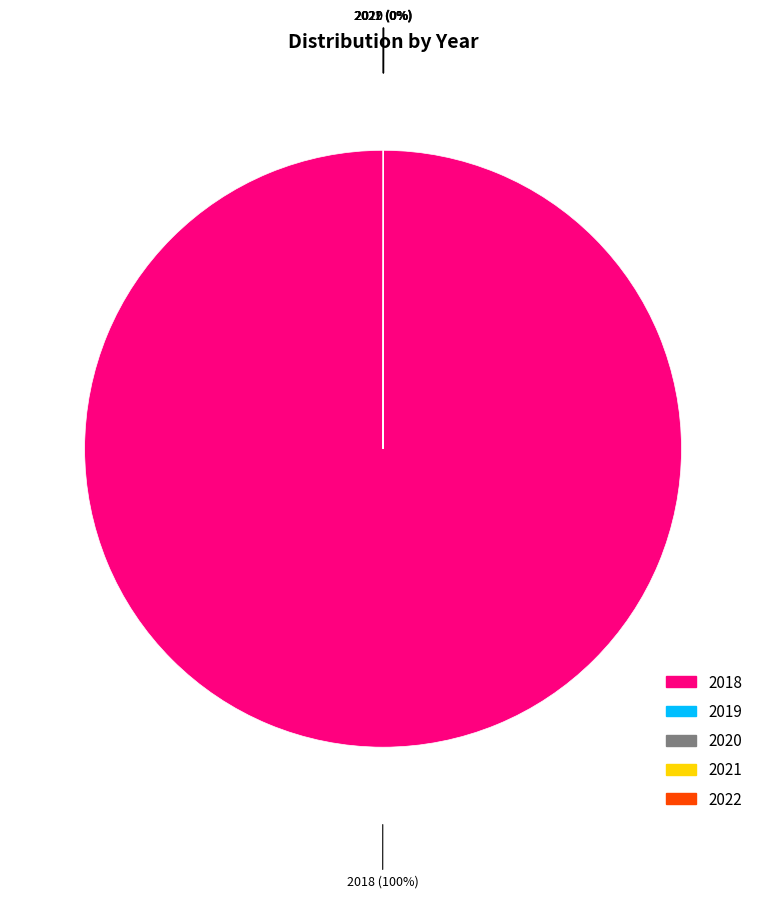

Which slice is the largest?

2018